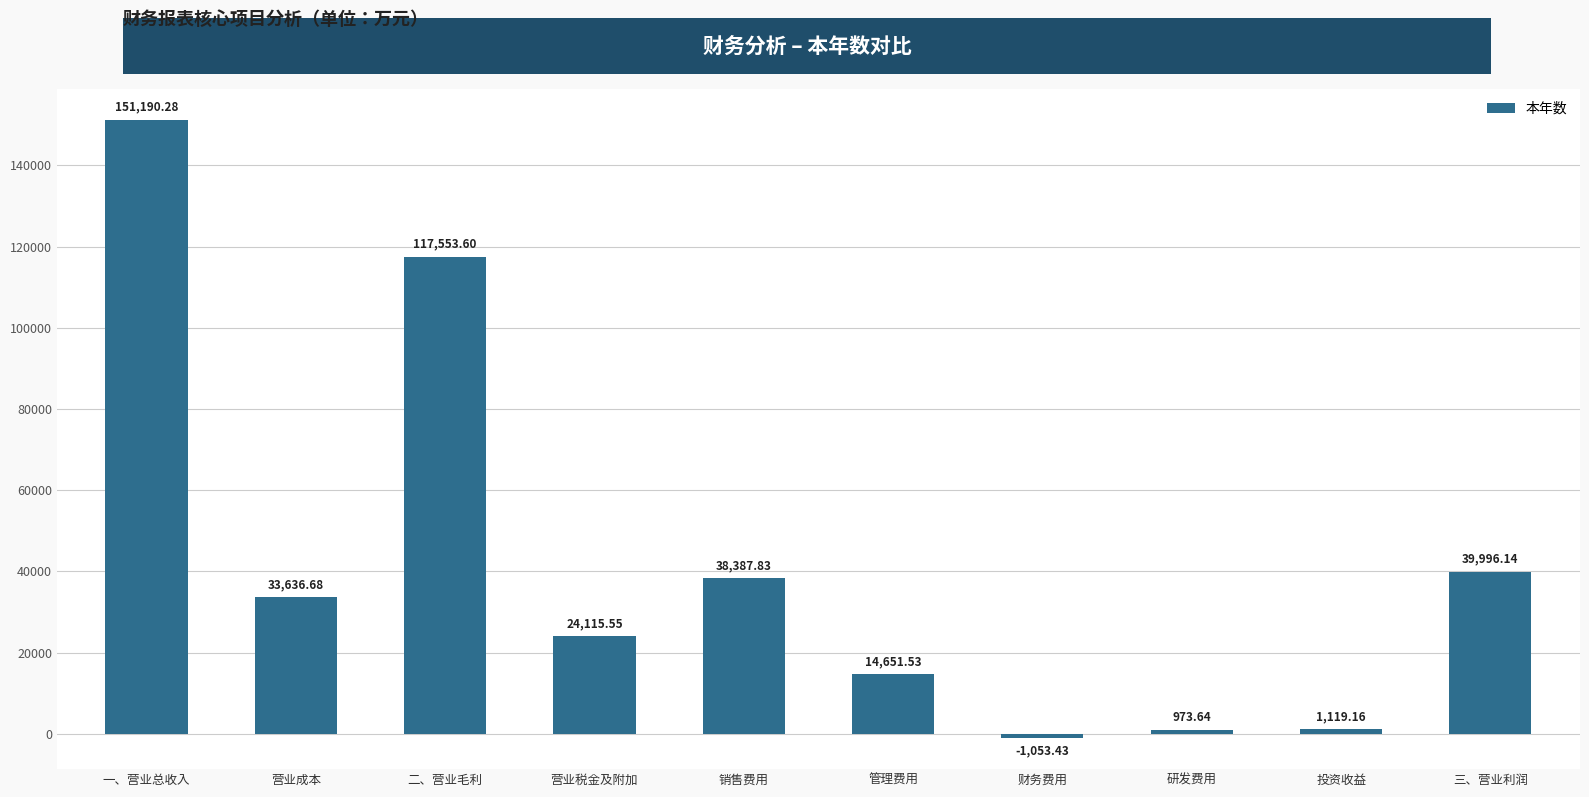

The value at 营业税金及附加 is 24115.5. True or false?

True